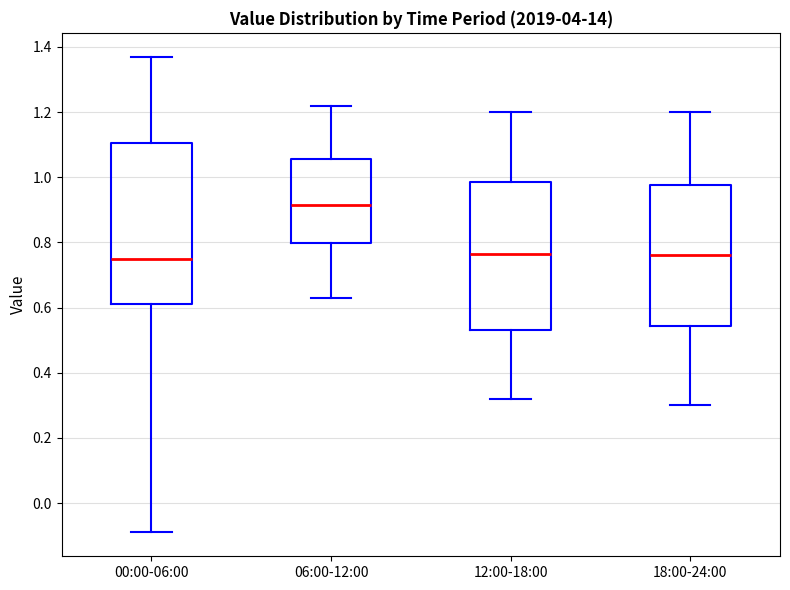

Comparing the boxes themselves (not the whiskers), which one is the tallest?

00:00-06:00